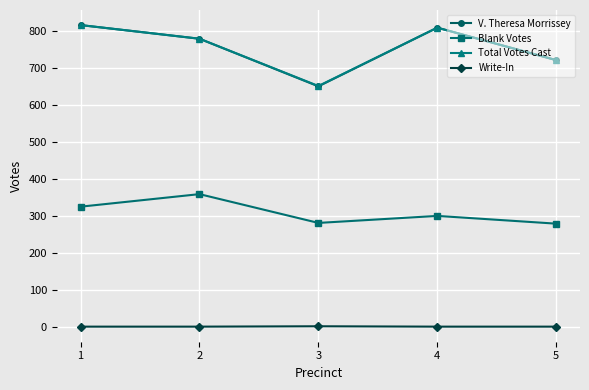

The value of Blank Votes at 5 is 157. True or false?

False